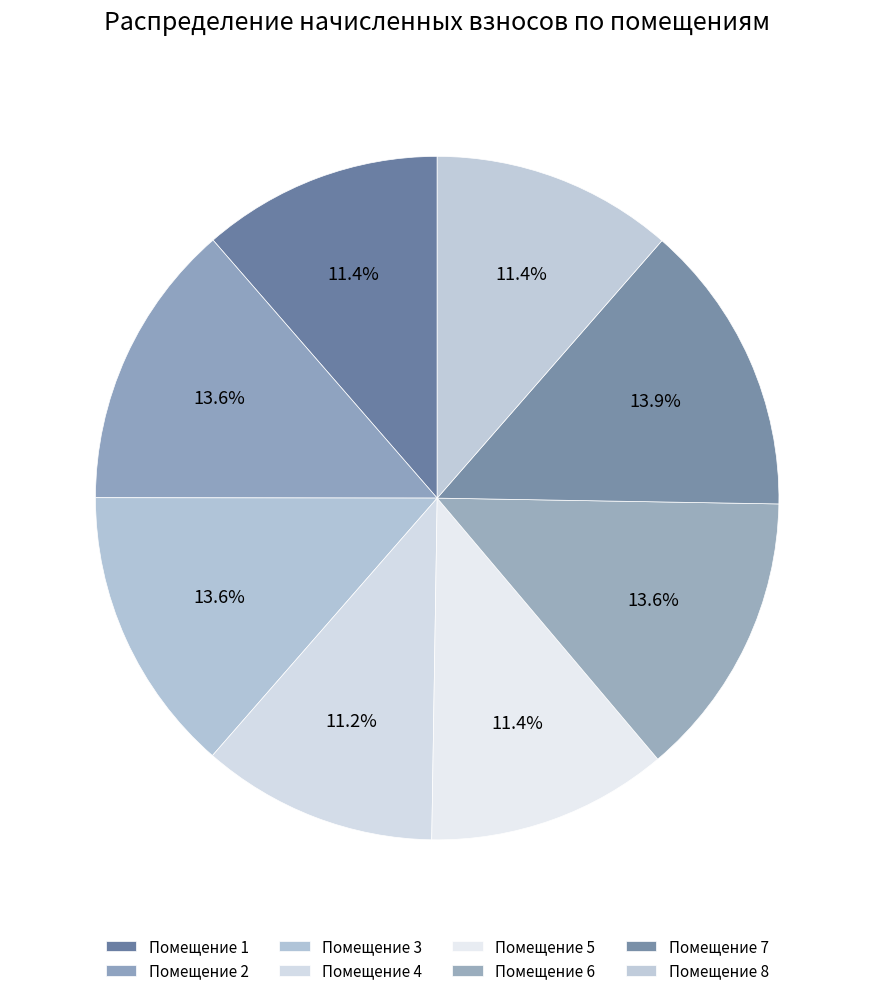

How many segments does this pie chart have?

8